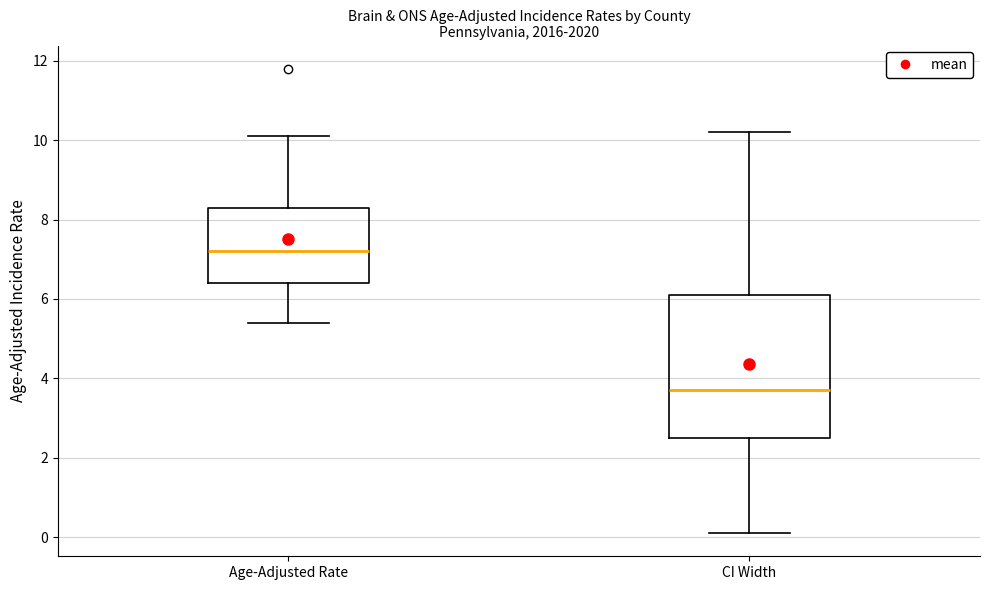

Which box's median line is the highest?

Age-Adjusted Rate